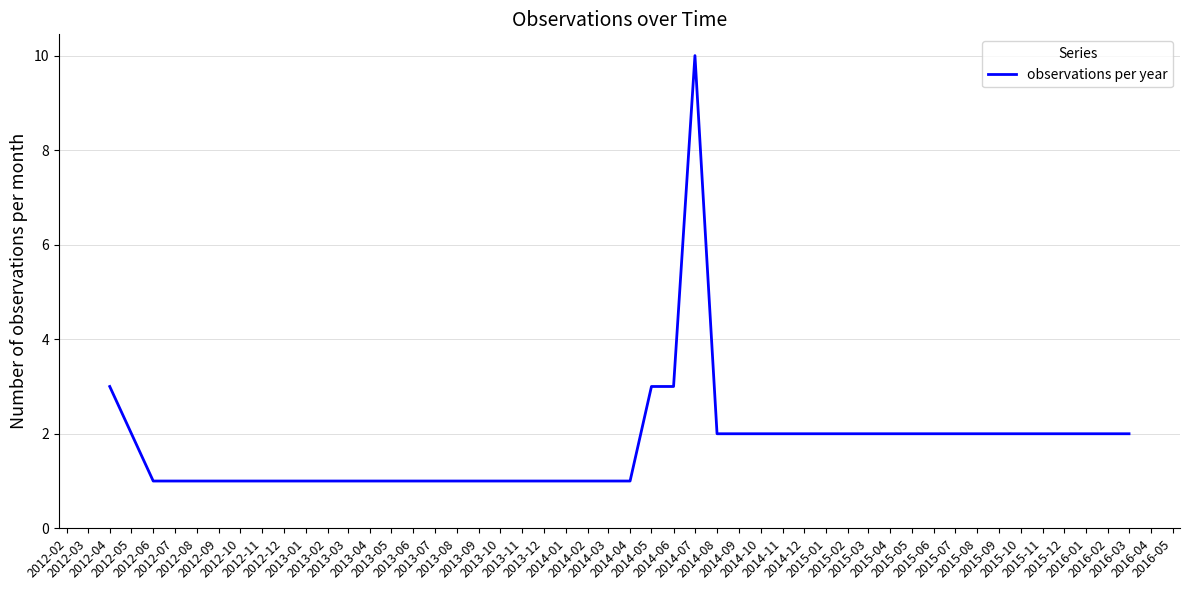

What is the greatest value displayed?

10